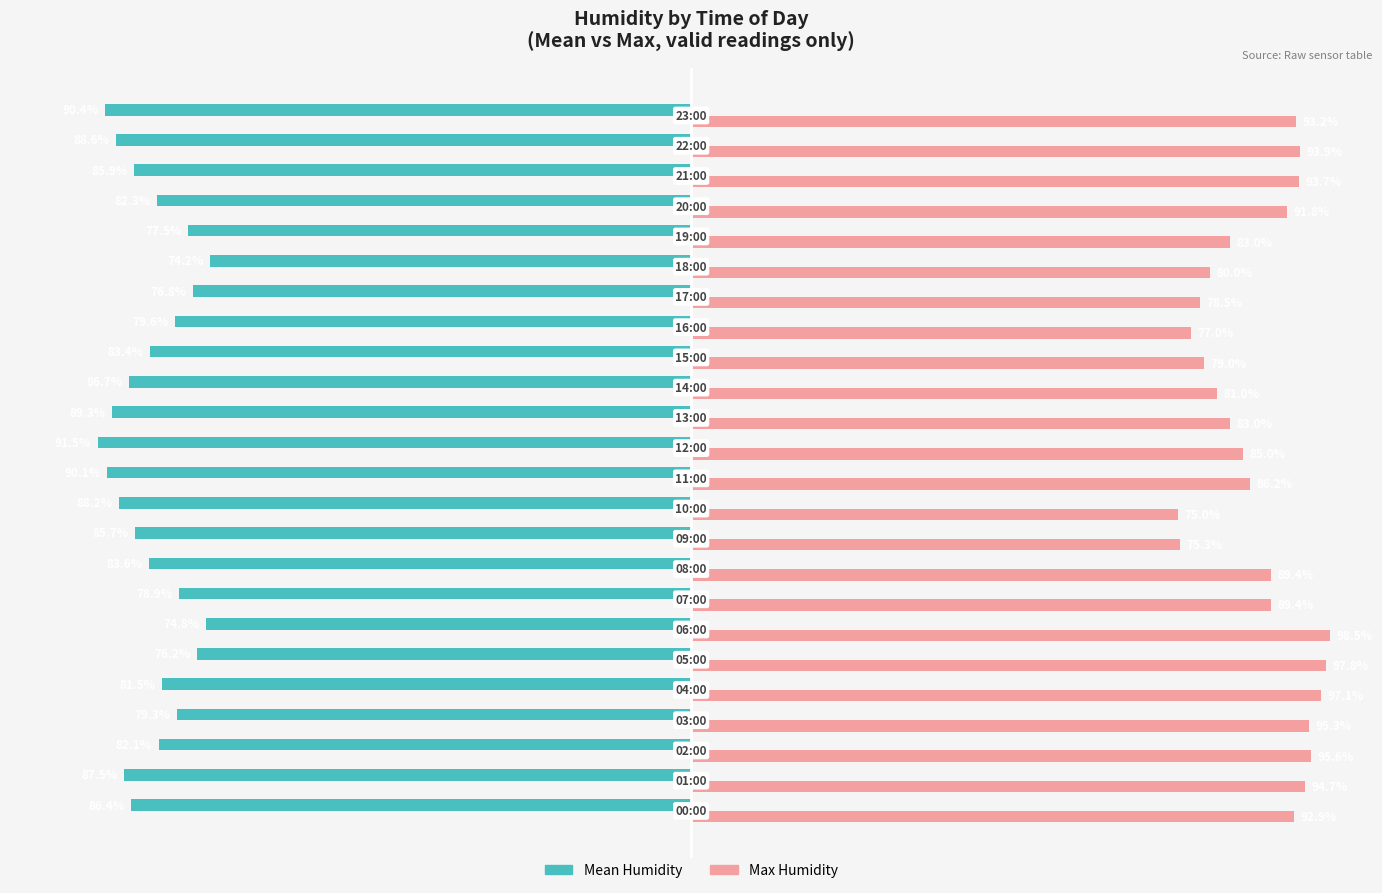

List the series in order of their peak value, highest first.

Max Humidity, Mean Humidity